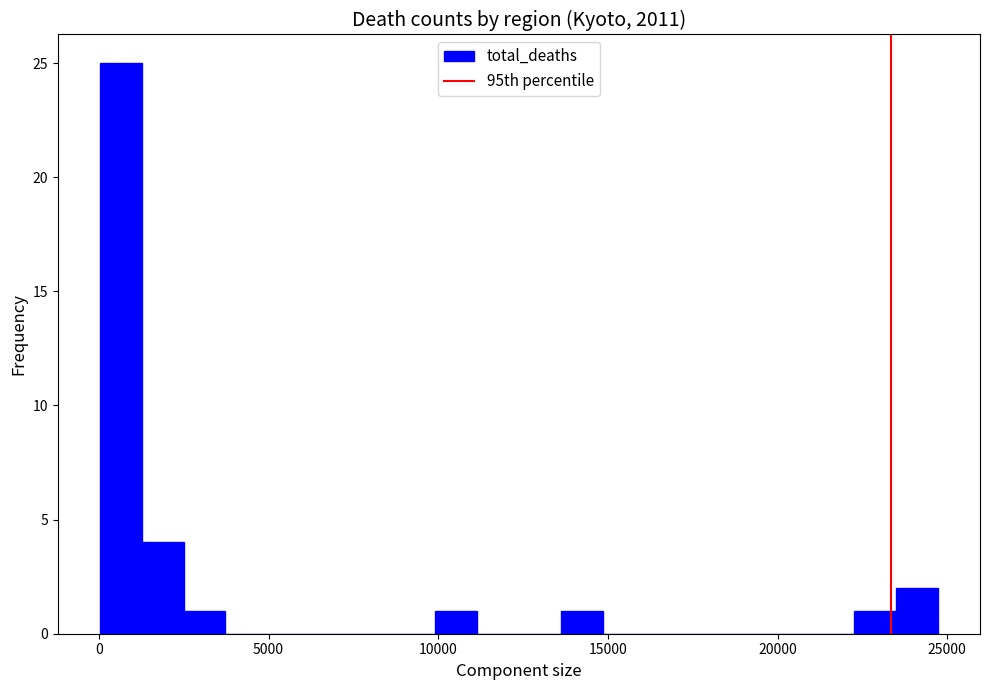

Around what value on the x-axis is the tallest bar? Give the approximate position of its centre, as read against the axis.

500